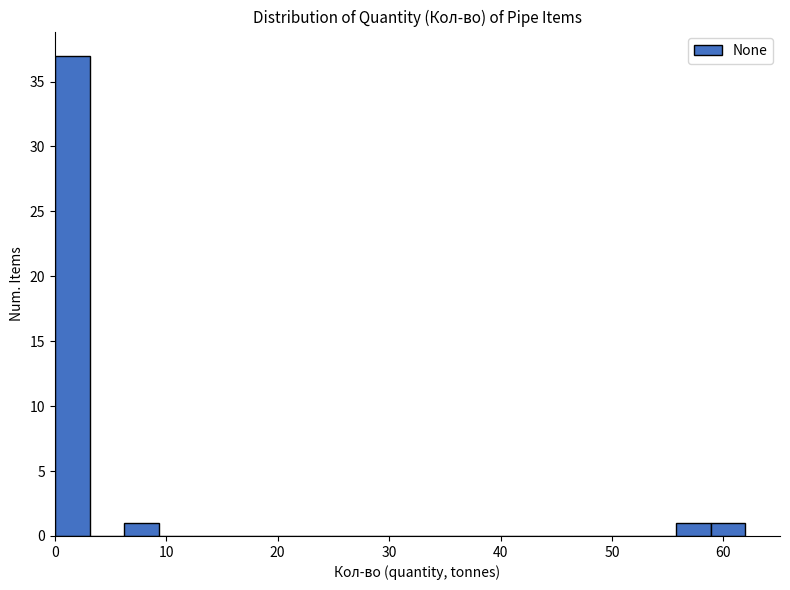

Read against the x-axis, roughly where is the centre of the tallest bar?

2